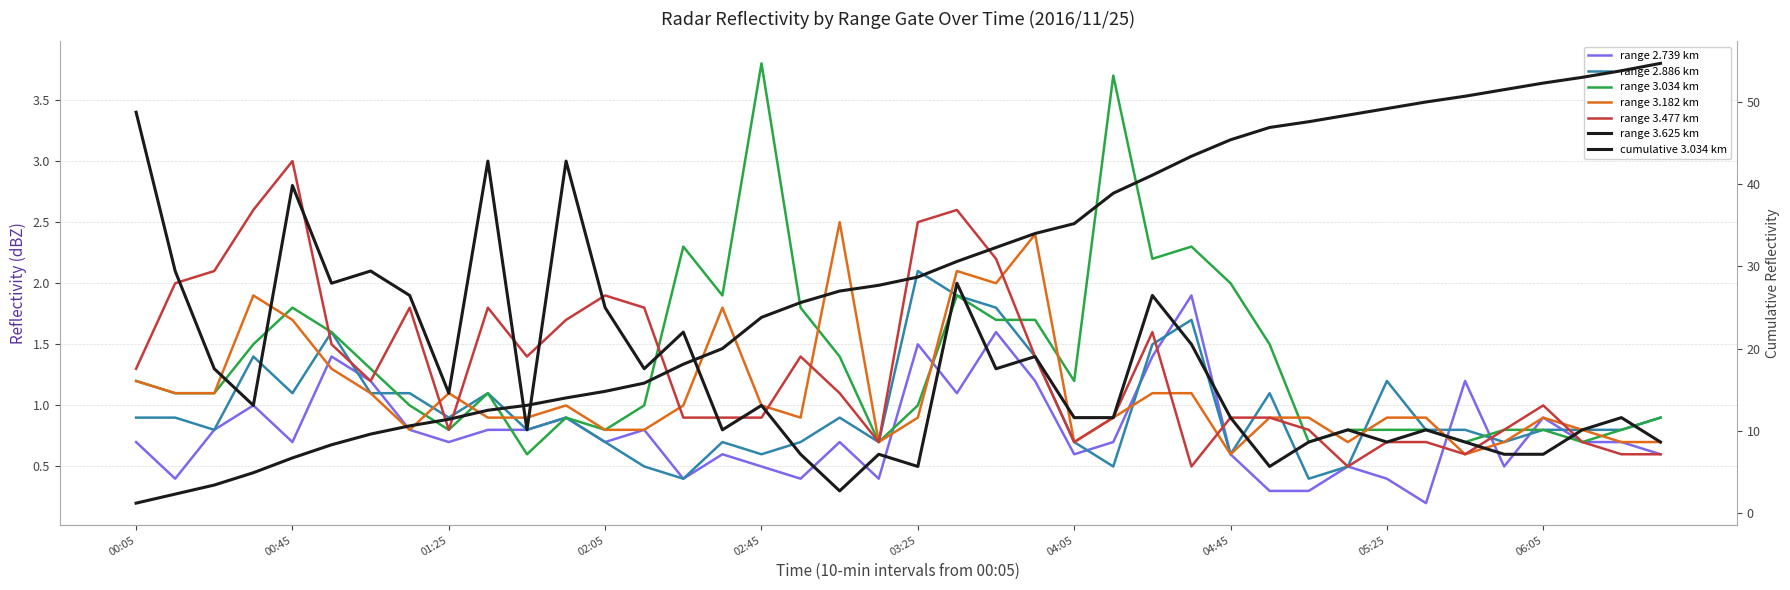

What is the sum of all 3.625 values?

51.6